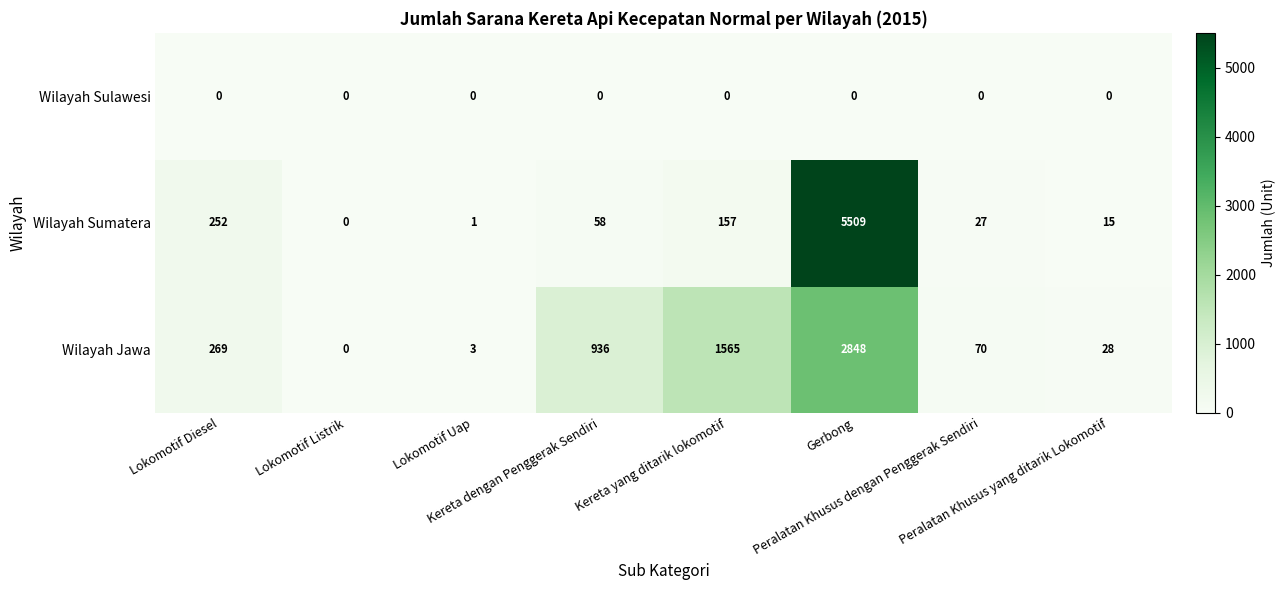

What is the difference between the second highest and minimum values in the Wilayah Jawa series?

1565